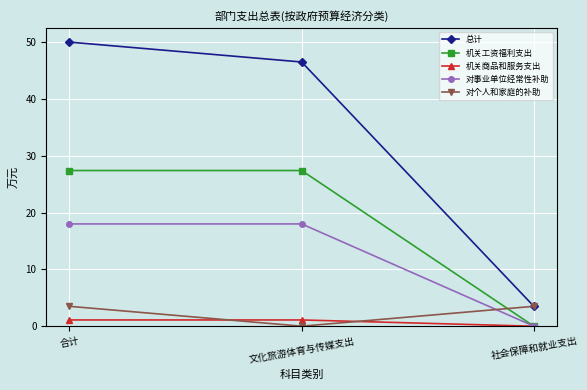

Which series has the largest total across all categories?

总计